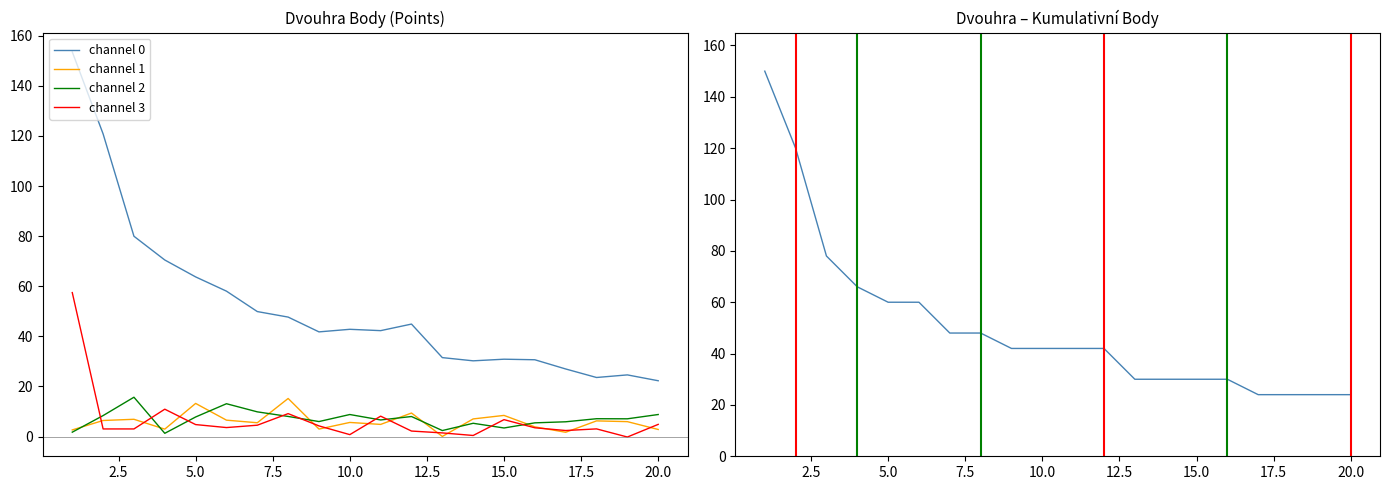

What is the difference between the maximum and minimum values in the Body series?

126.0